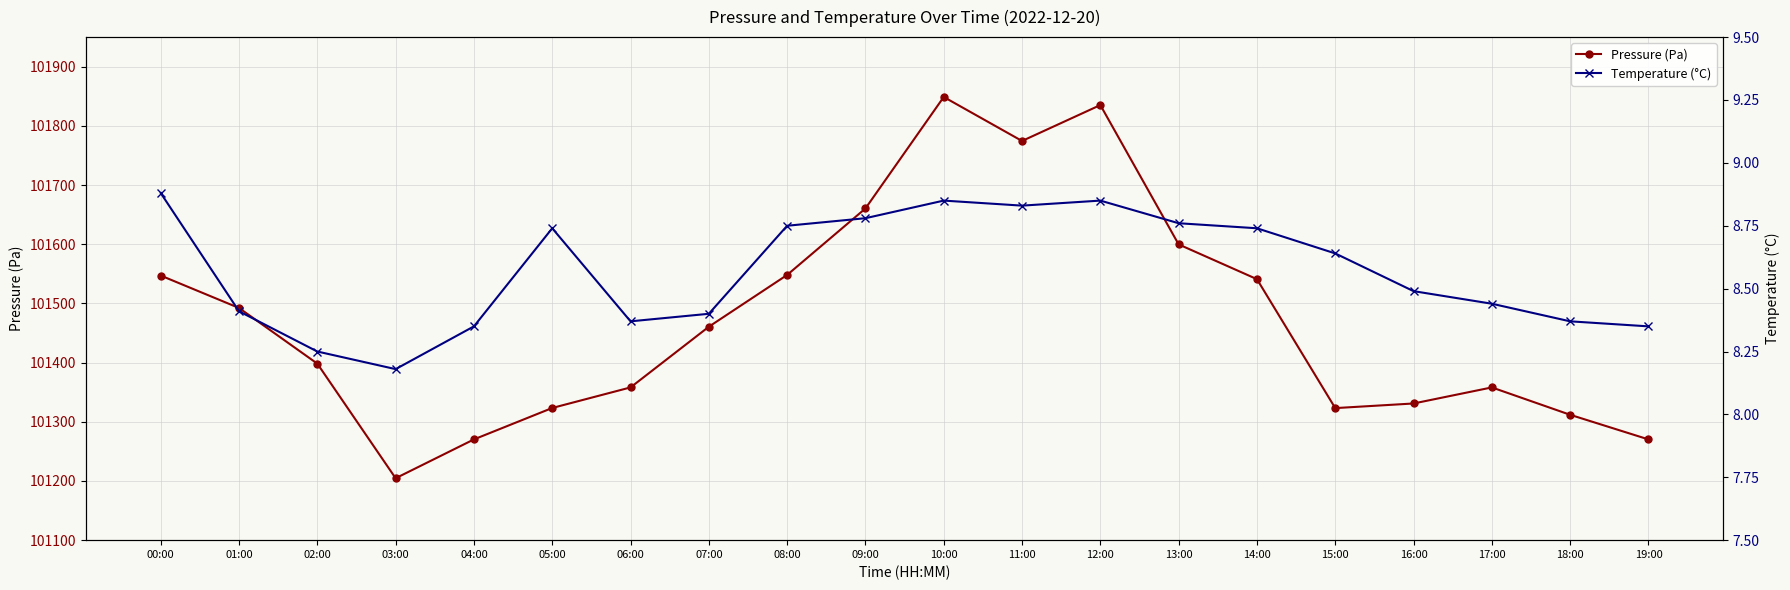

What is the difference between the maximum and second lowest values in the Temperature (°C) series?

0.6